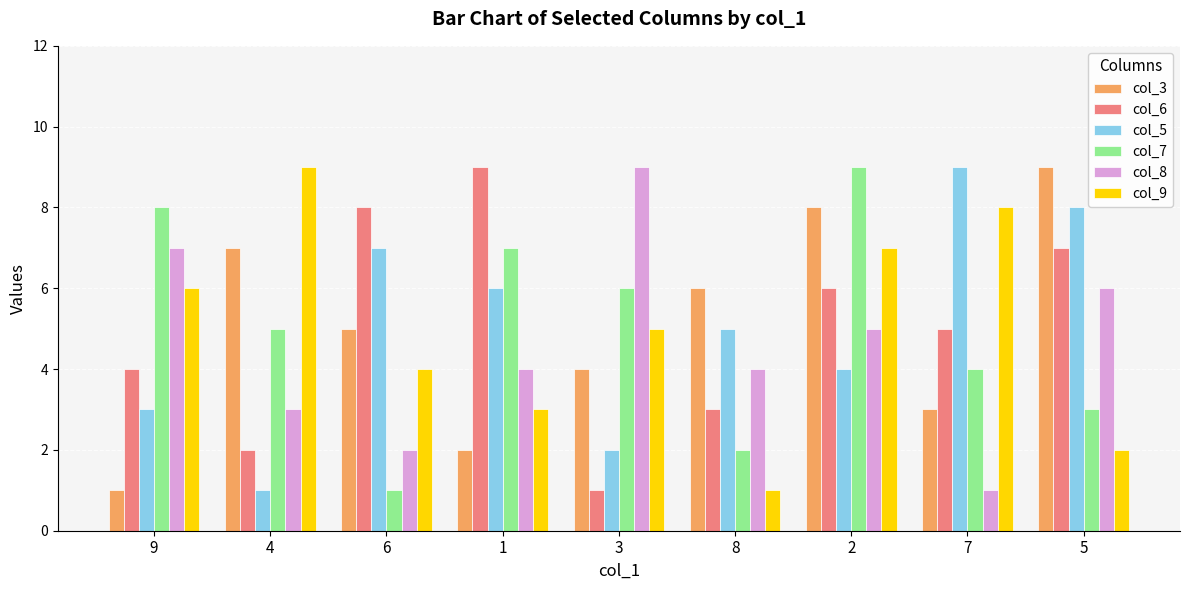

What is the spread (max minus min) of values at 1?

7